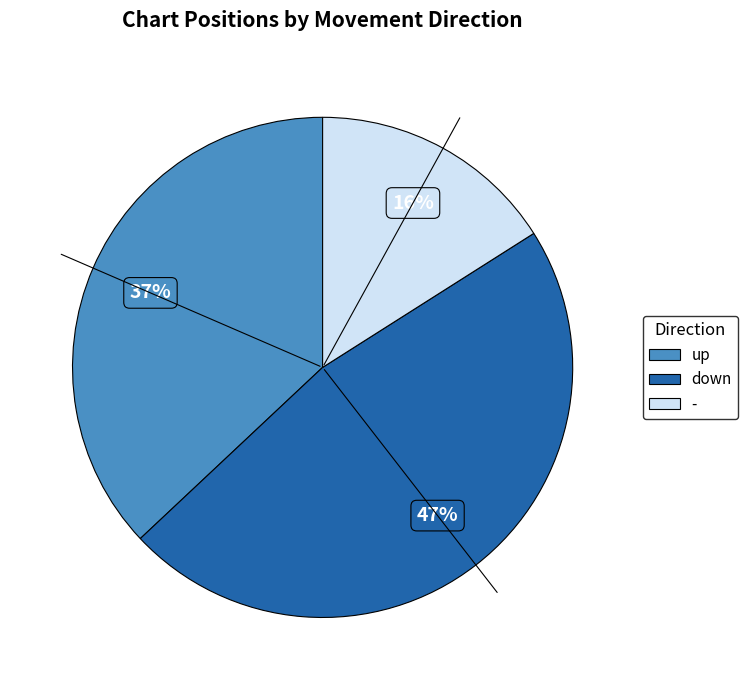

To the nearest percent, what percentage of the pie is up?

37%